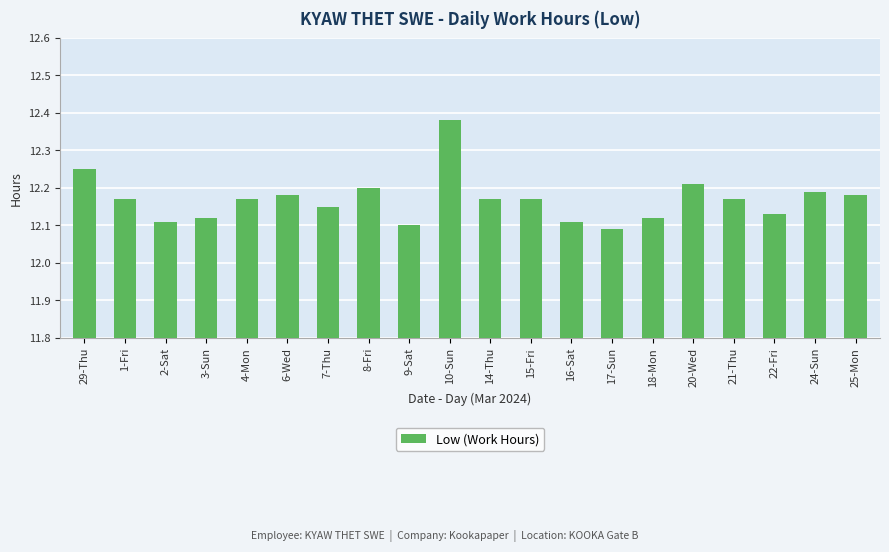

Which has a higher value, 9-Sat or 6-Wed?

6-Wed